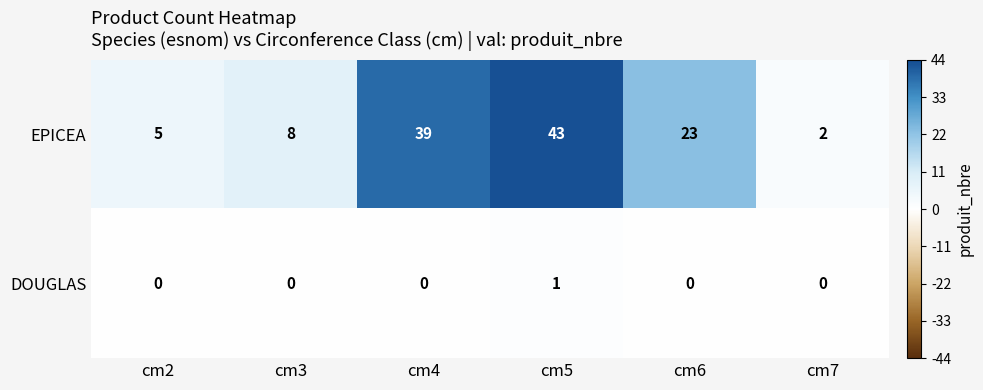

Is it true that EPICEA equals 57 at cm5?

False